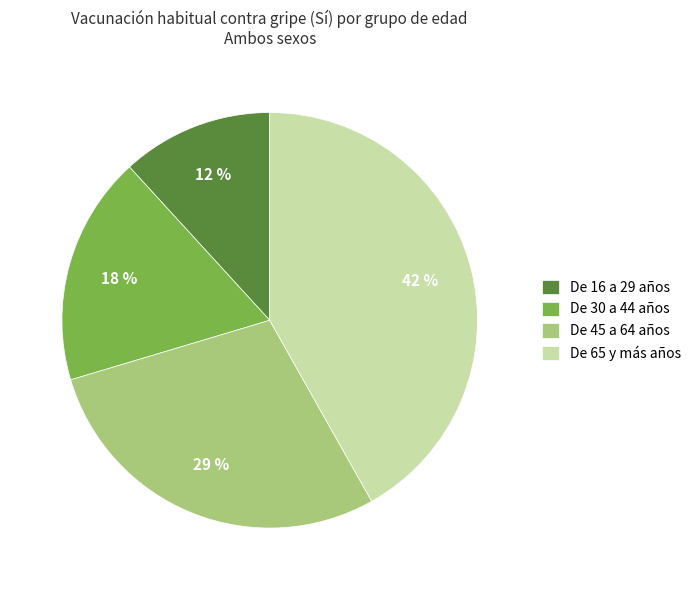

Approximately how many times larger is the value at De 45 a 64 años compared to De 16 a 29 años?

2.4